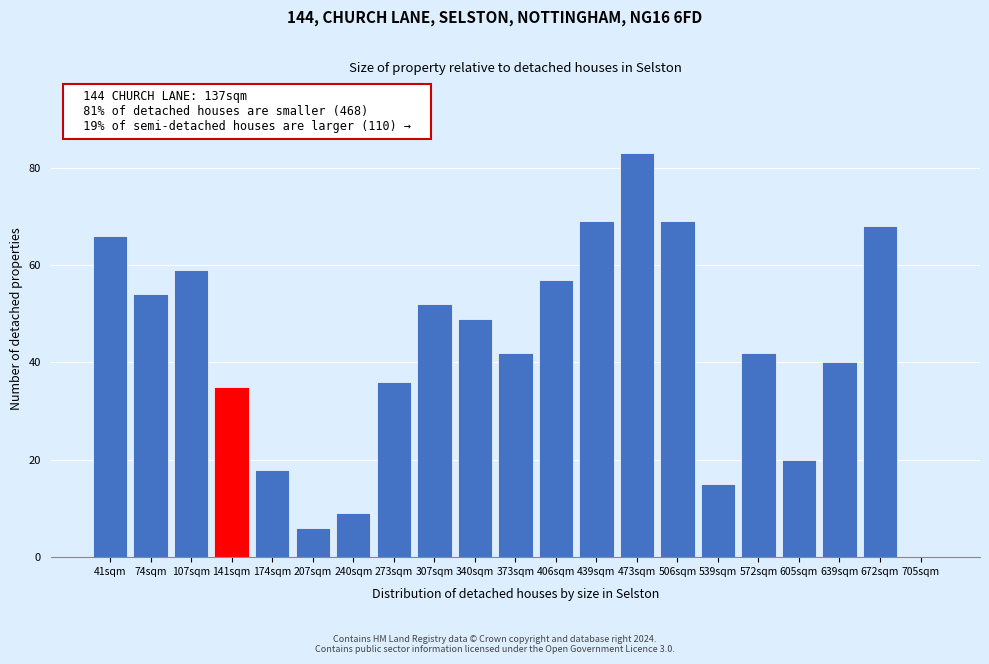

Reading right to left, transcribe all the data shown in this chart.

705sqm=0	672sqm=68	639sqm=40	605sqm=20	572sqm=42	539sqm=15	506sqm=69	473sqm=83	439sqm=69	406sqm=57	373sqm=42	340sqm=49	307sqm=52	273sqm=36	240sqm=9	207sqm=6	174sqm=18	141sqm=35	107sqm=59	74sqm=54	41sqm=66